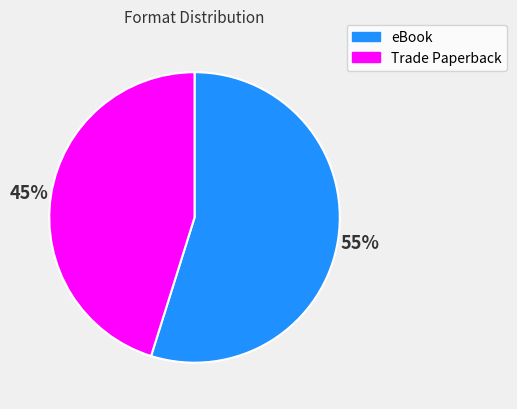

To the nearest percent, what is the difference between the largest and smallest slice percentages?

10%